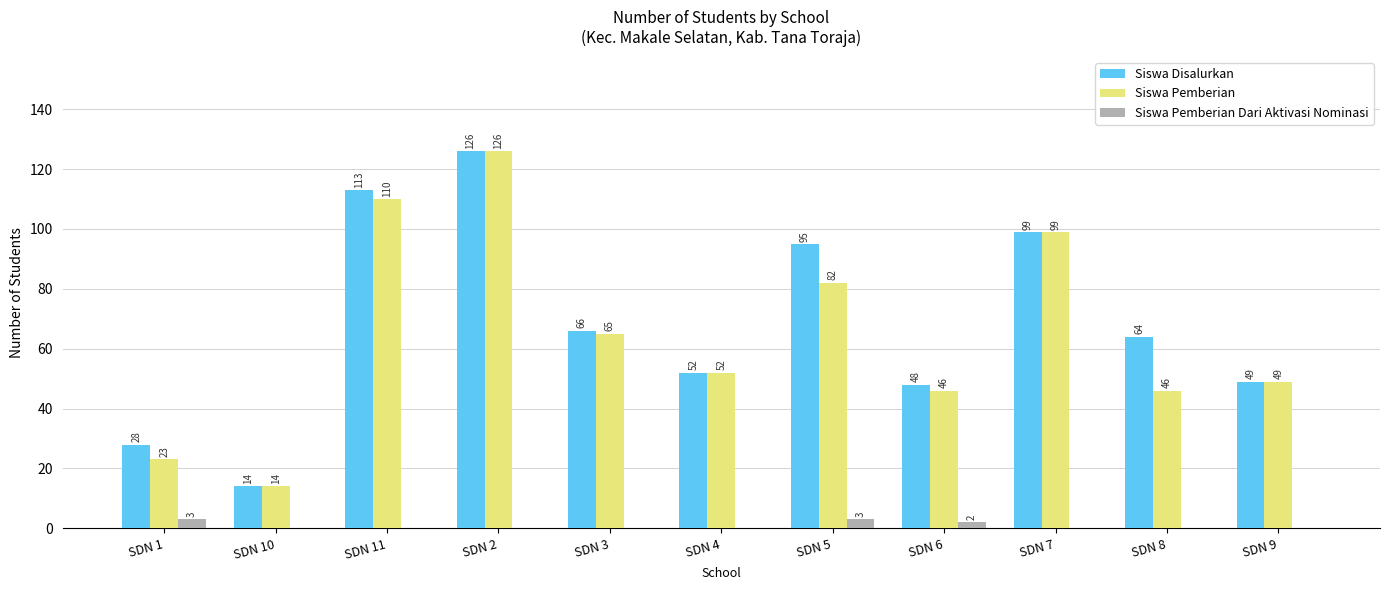

Between SDN 4 and SDN 5, which series saw the biggest shift?

Siswa Disalurkan